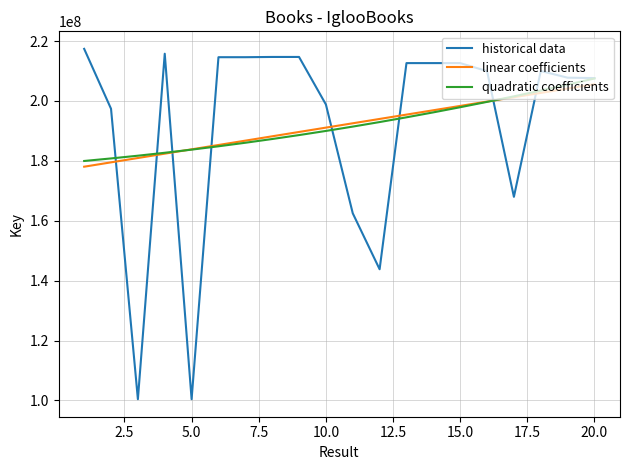

What is the highest value of the historical data series?

217397304.0